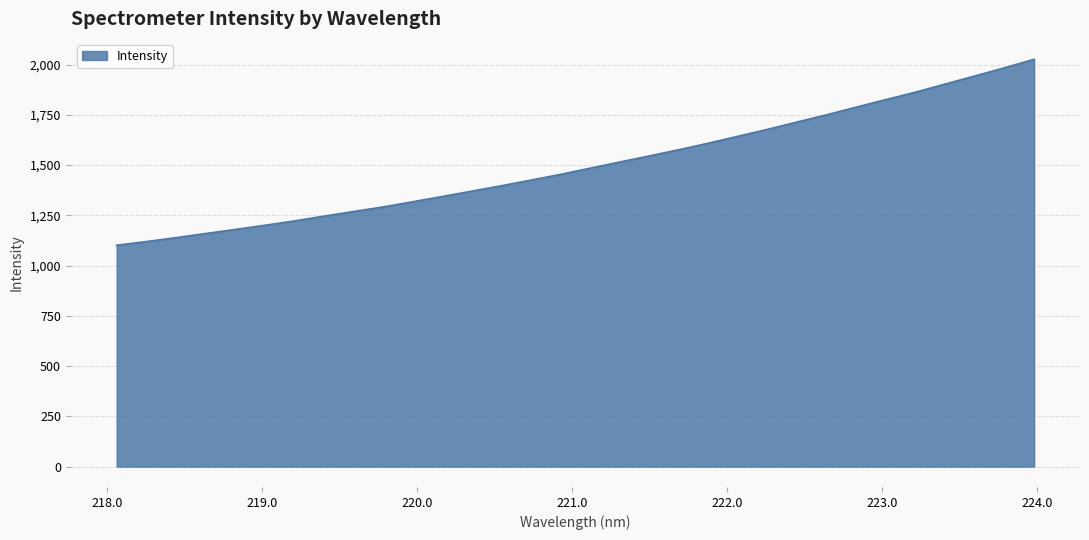

What is the maximum value shown in the chart?

2026.8